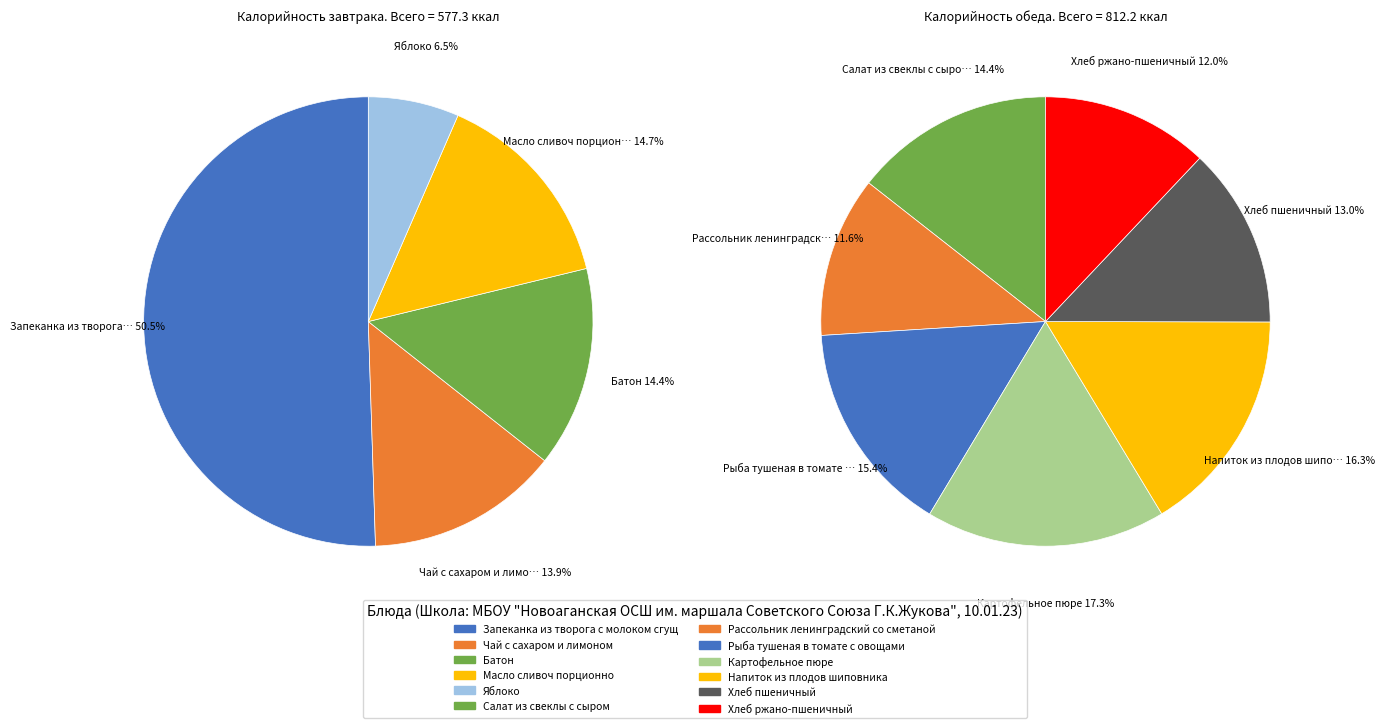

What is the ratio of the value at Рыба тушеная в томате с овощами to the value at Яблоко?

3.3